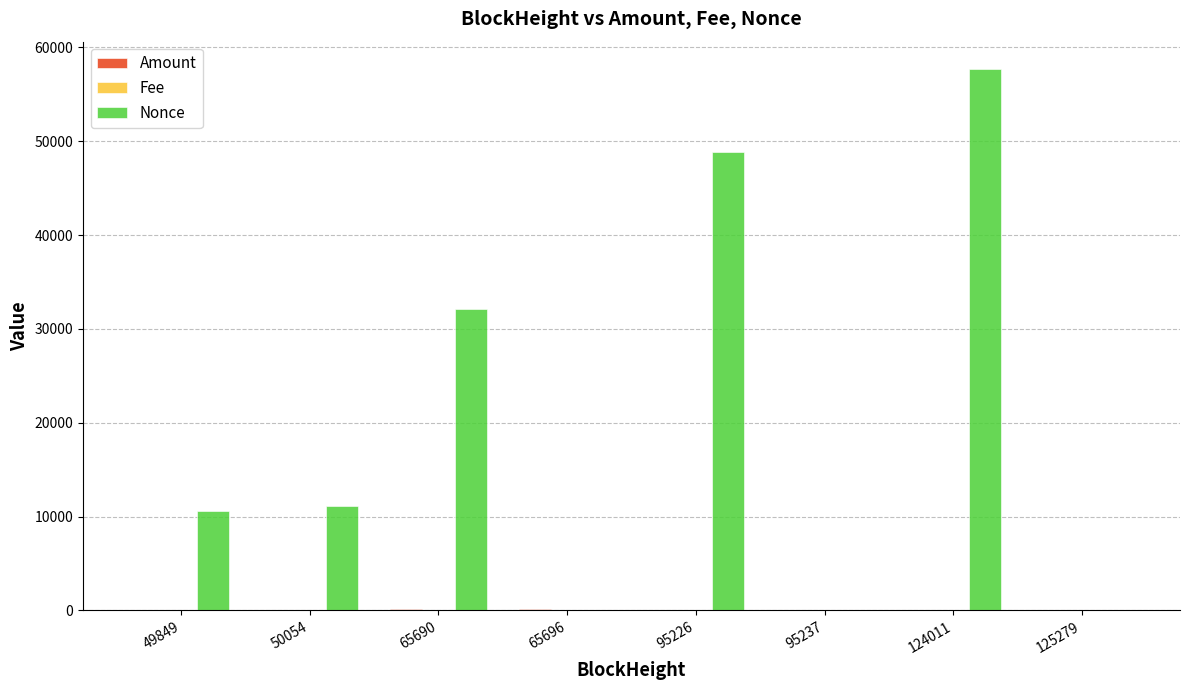

Where is Nonce nearest to the value 28867?

65690